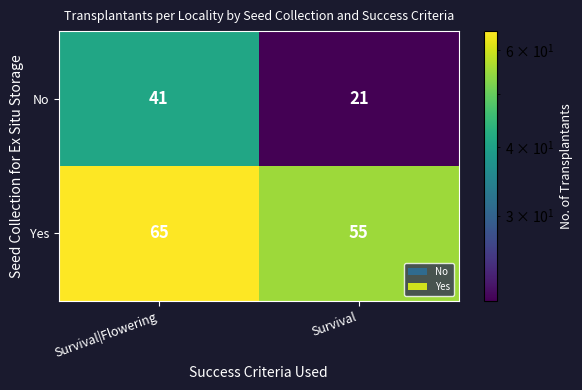

Rank the series at Survival from highest to lowest value.

Yes, No